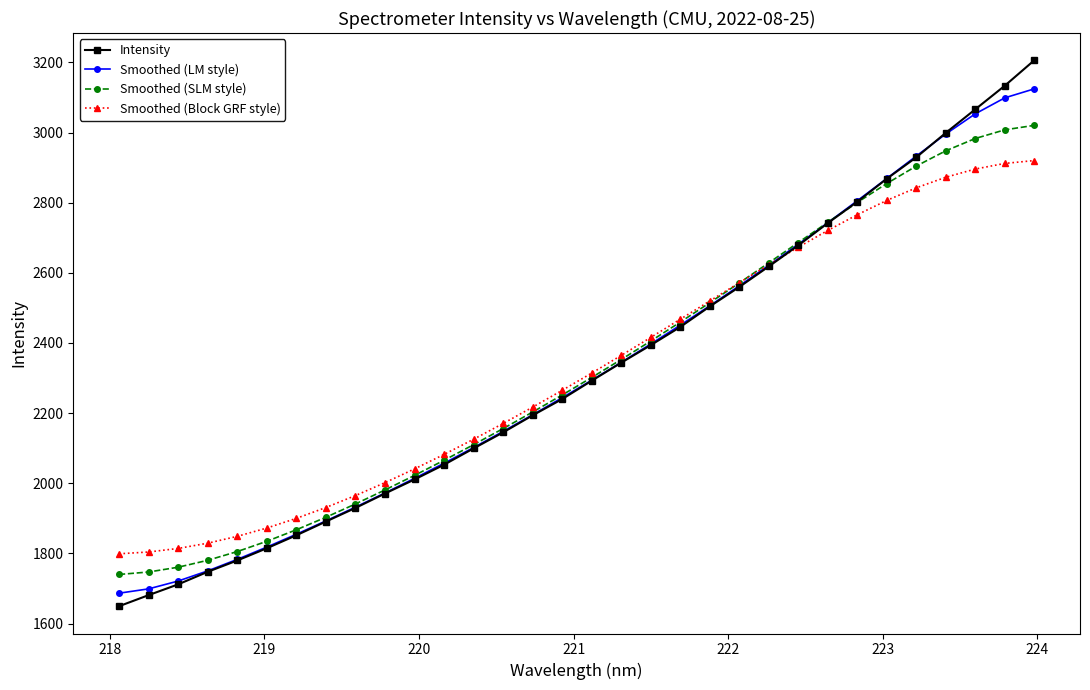

True or false: Intensity has more than 2 points higher than both neighbors.

False